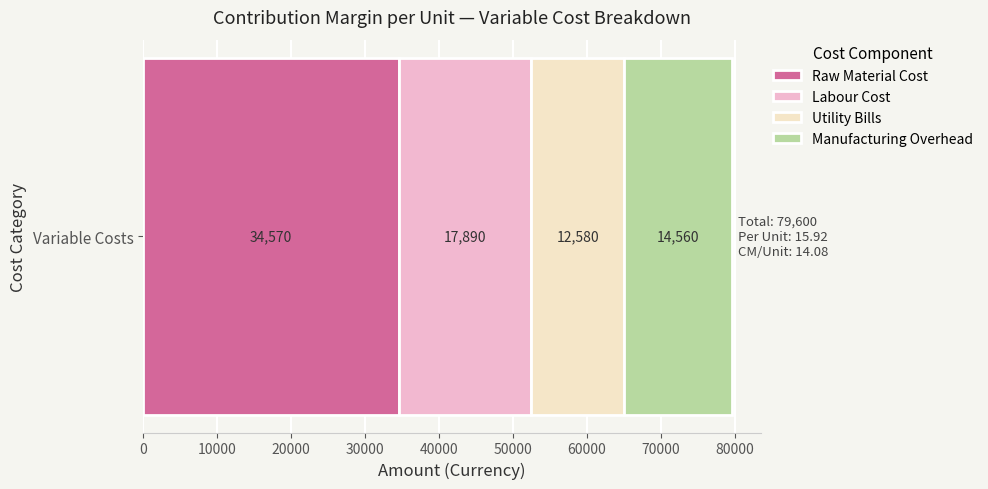

The Raw Material Cost series shows 15884 at Variable Costs. True or false?

False